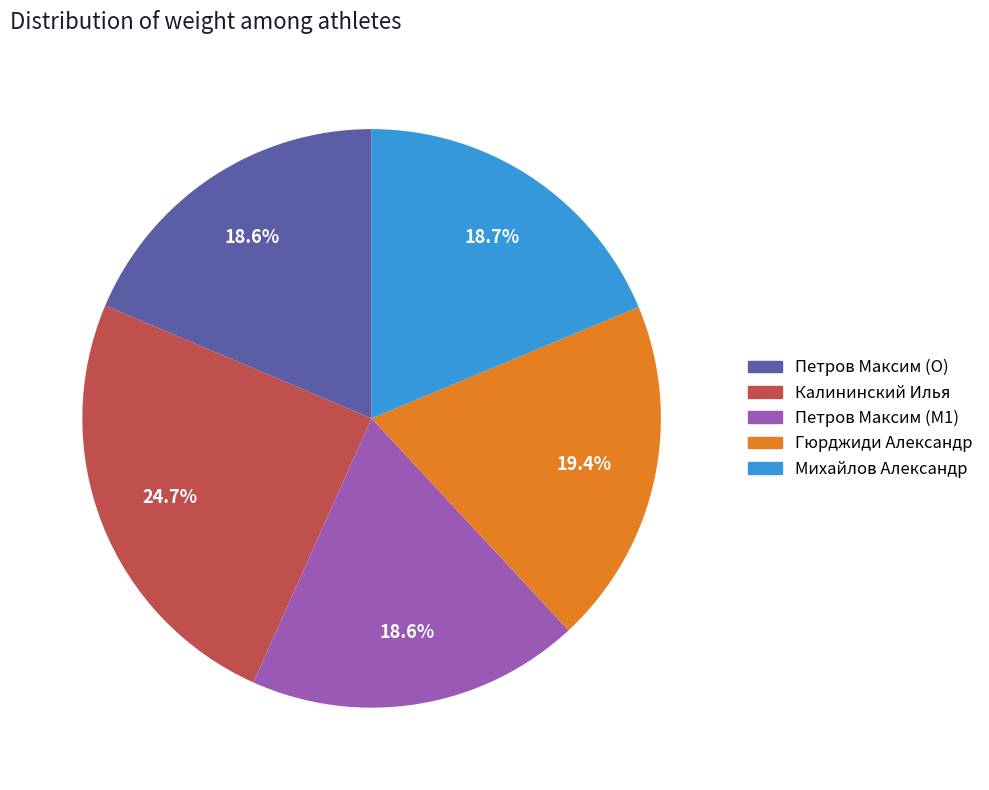

Which has a higher value, Калининский Илья or Михайлов Александр?

Калининский Илья